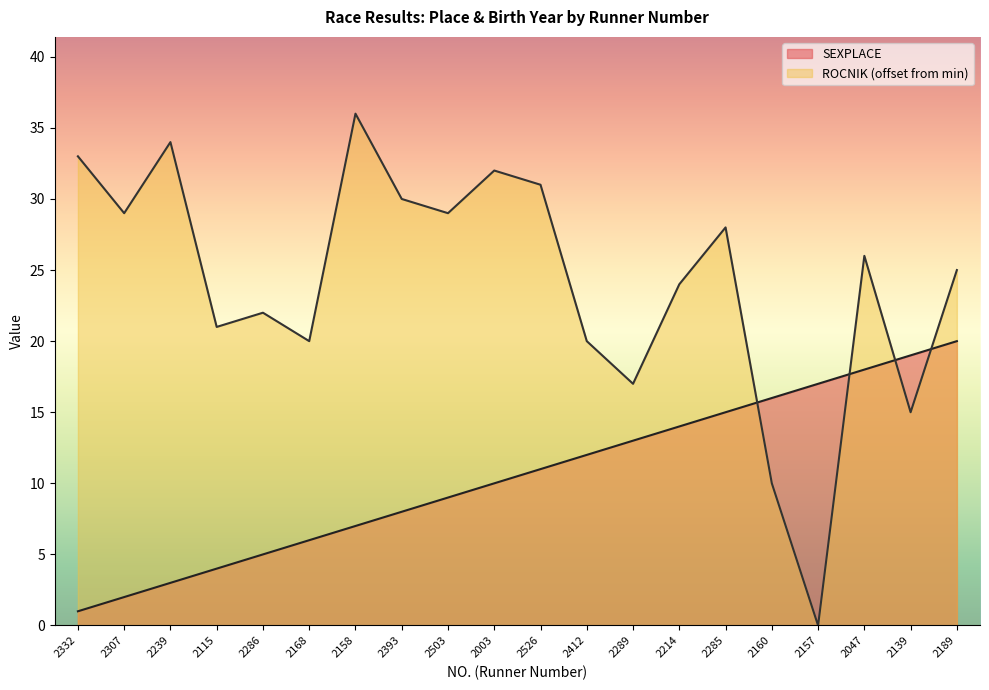

Rank the series at 2307 from highest to lowest value.

ROCNIK (offset from min), SEXPLACE